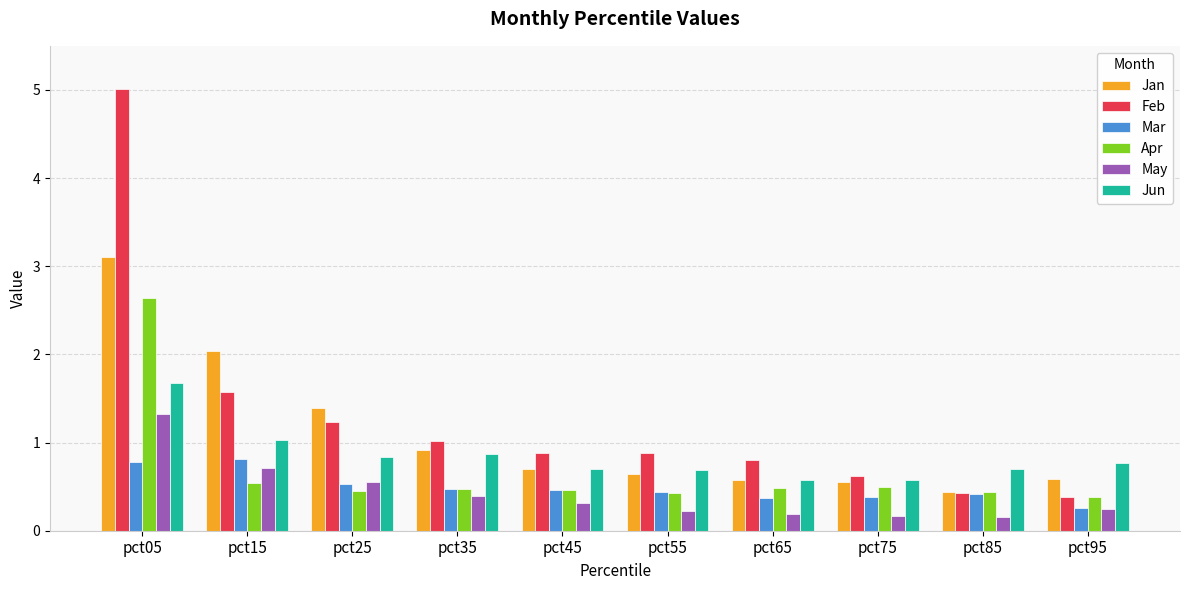

What is the sum of the Feb values at pct25 and pct95?

1.6